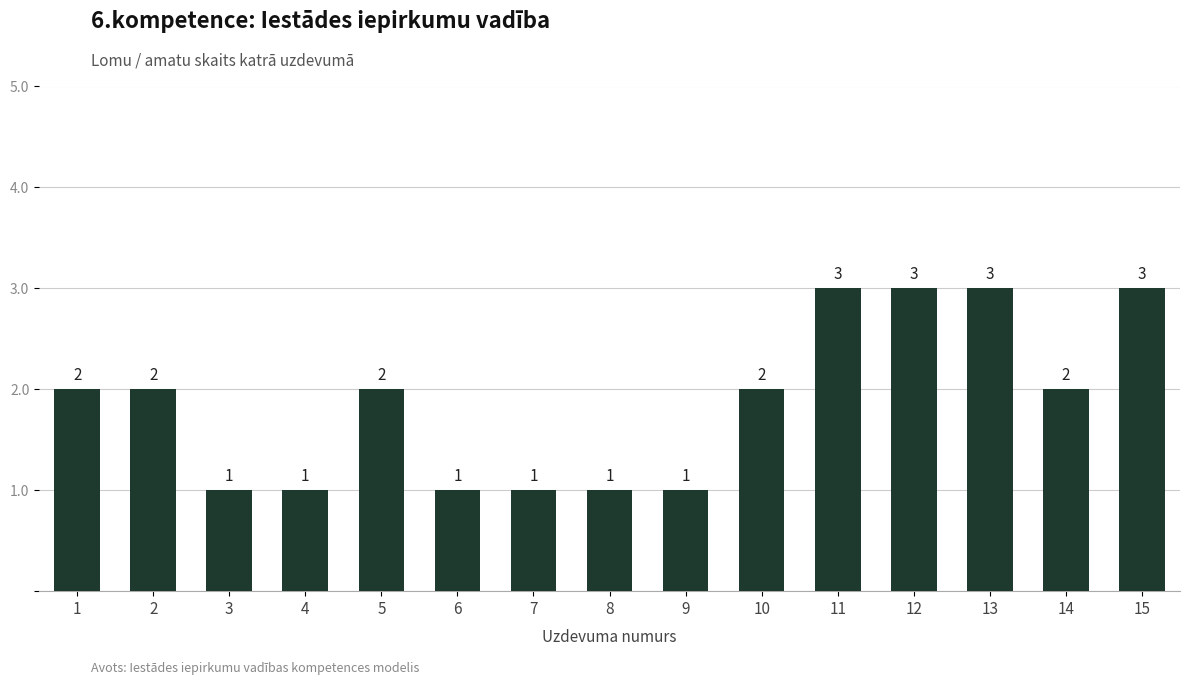

How many values are between 1 and 3?

15